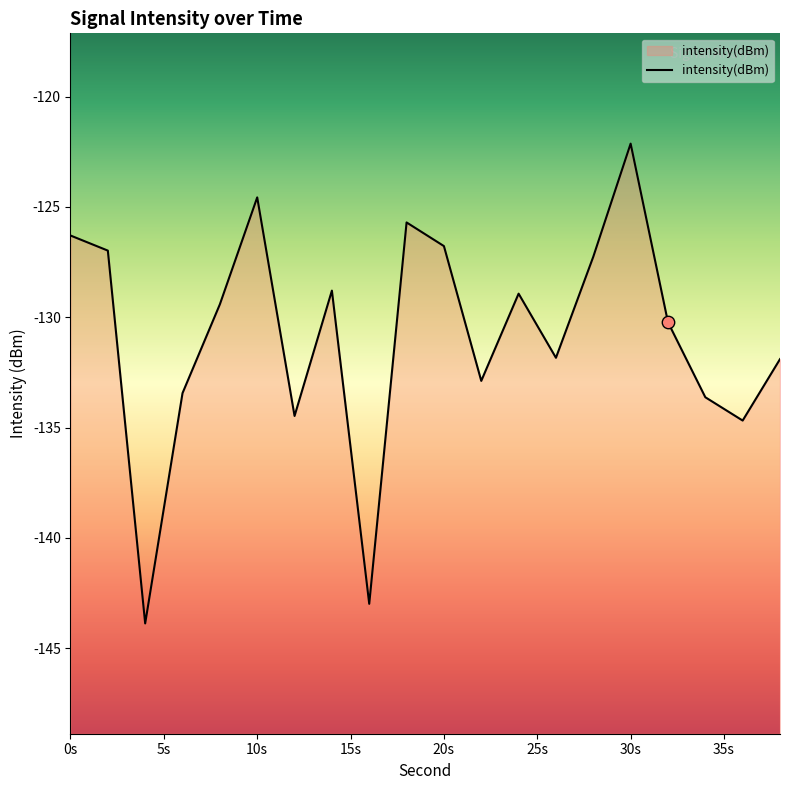

What is the change in value from 4 to 30?

+21.8